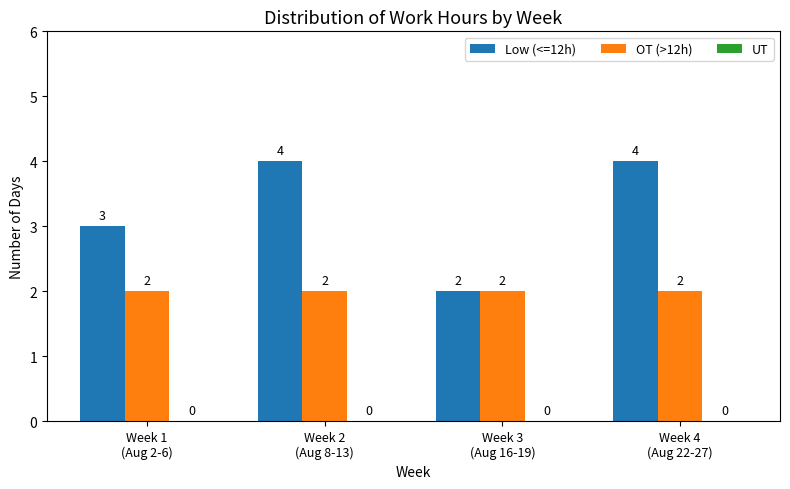

What is the maximum value for Low (<=12h)?

4